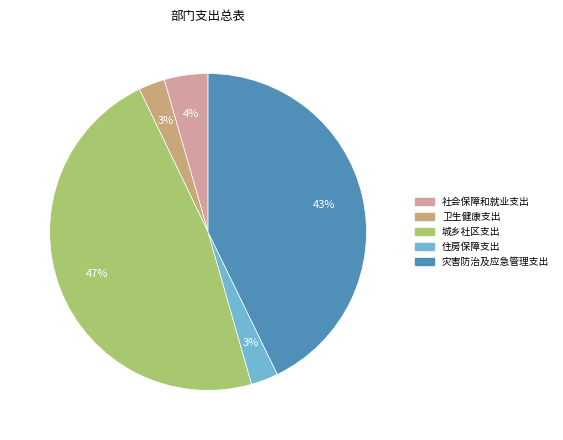

Does 城乡社区支出 represent more than half of the total?

No